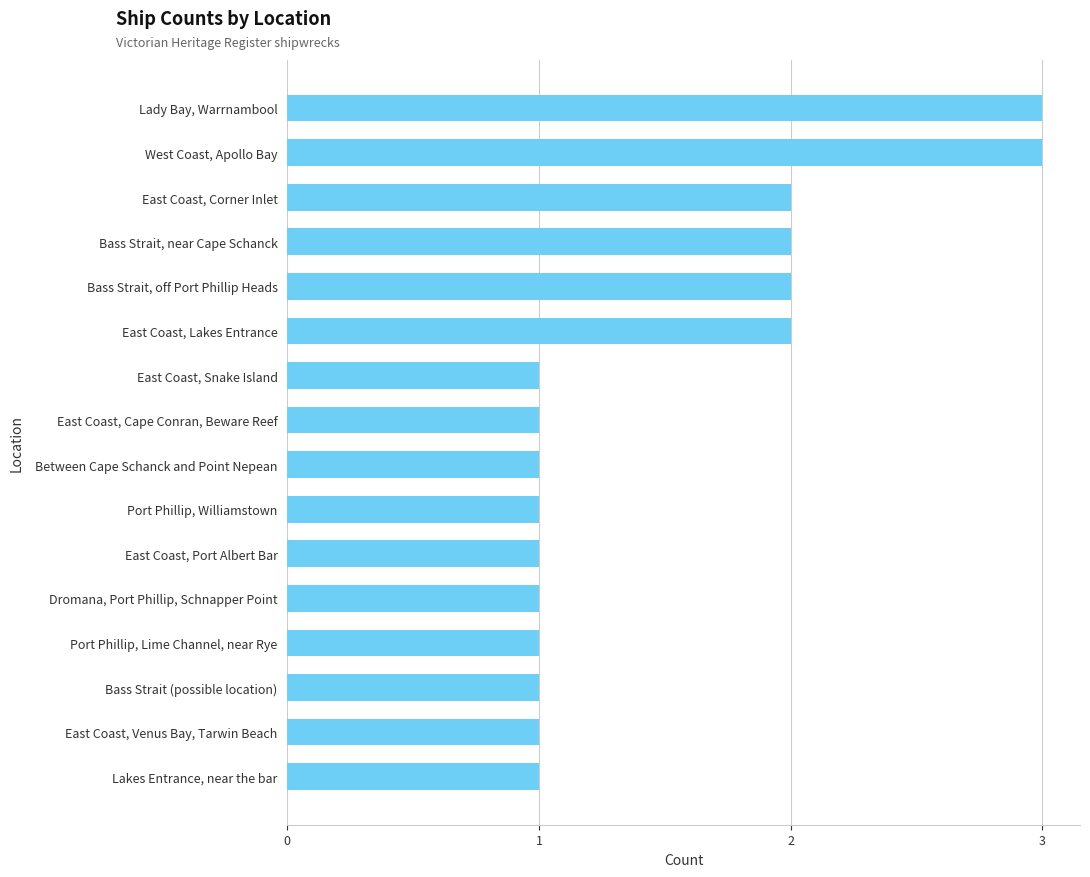

True or false: the data shows 0 at Between Cape Schanck and Point Nepean.

False